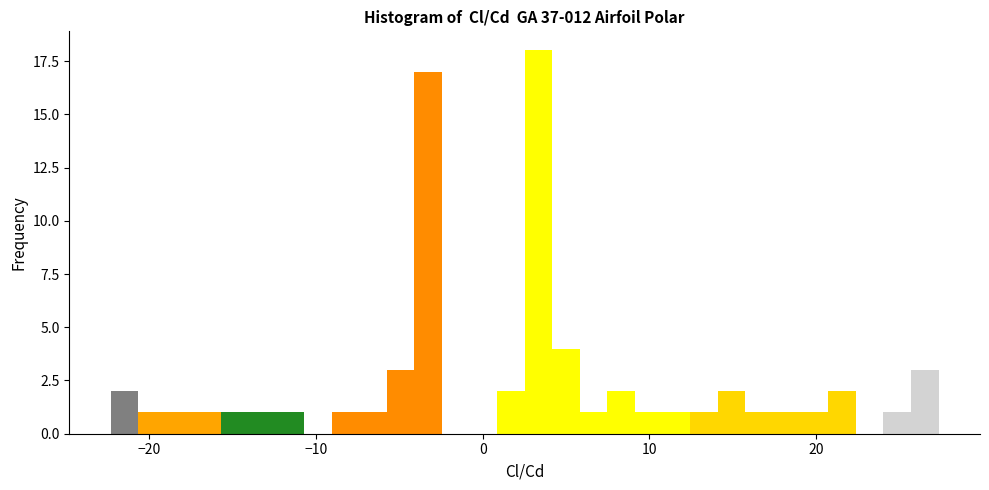

Read against the x-axis, roughly where is the centre of the tallest bar?

3